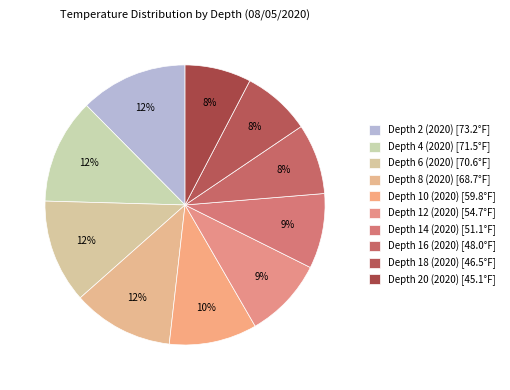

Which slice is the smallest?

Depth 20 (2020)